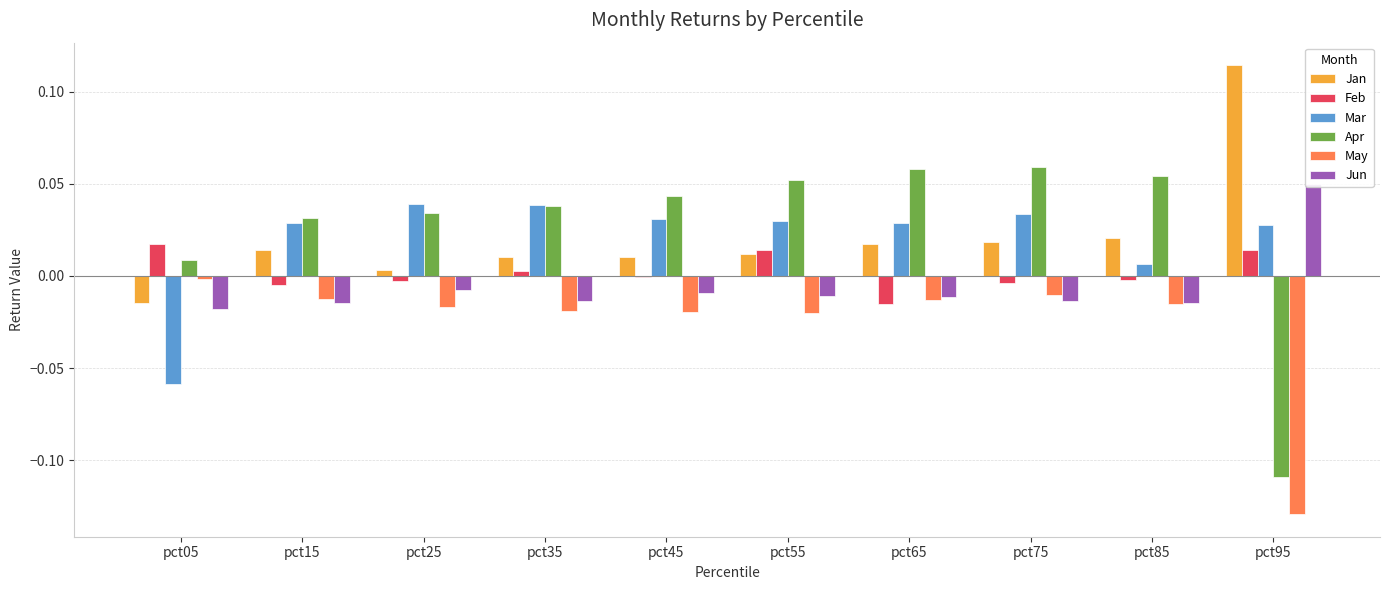

What is the greatest value displayed?

0.1